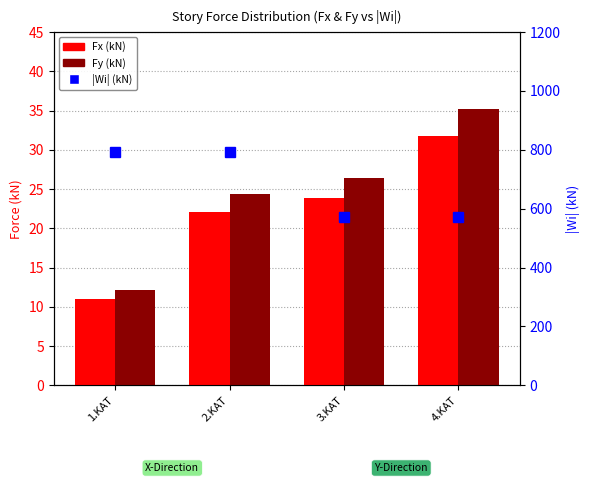

Read the |Wi| (kN) value at 2.KAT.

792.2